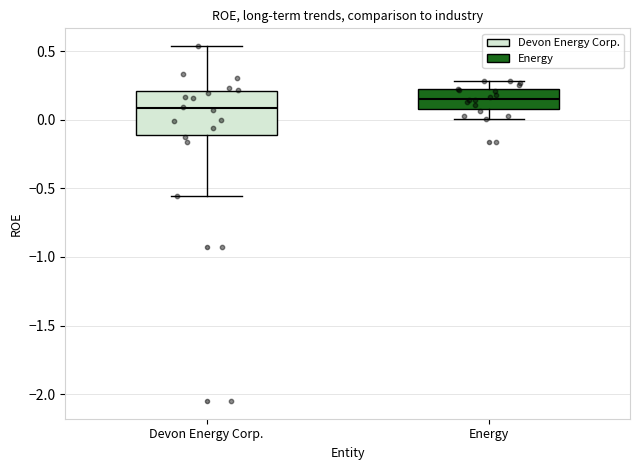

Reading left to right, read every box against the y-axis: the position of its median line, the range the box covers, and the ends of its whiskers. The values are not printed on the chart, so give them approximately, as read against the axis.

Devon Energy Corp.: median 0.10, box -0.10 to 0.20, whiskers -0.55 to 0.55
Energy: median 0.15, box 0.10 to 0.20, whiskers 0.00 to 0.30